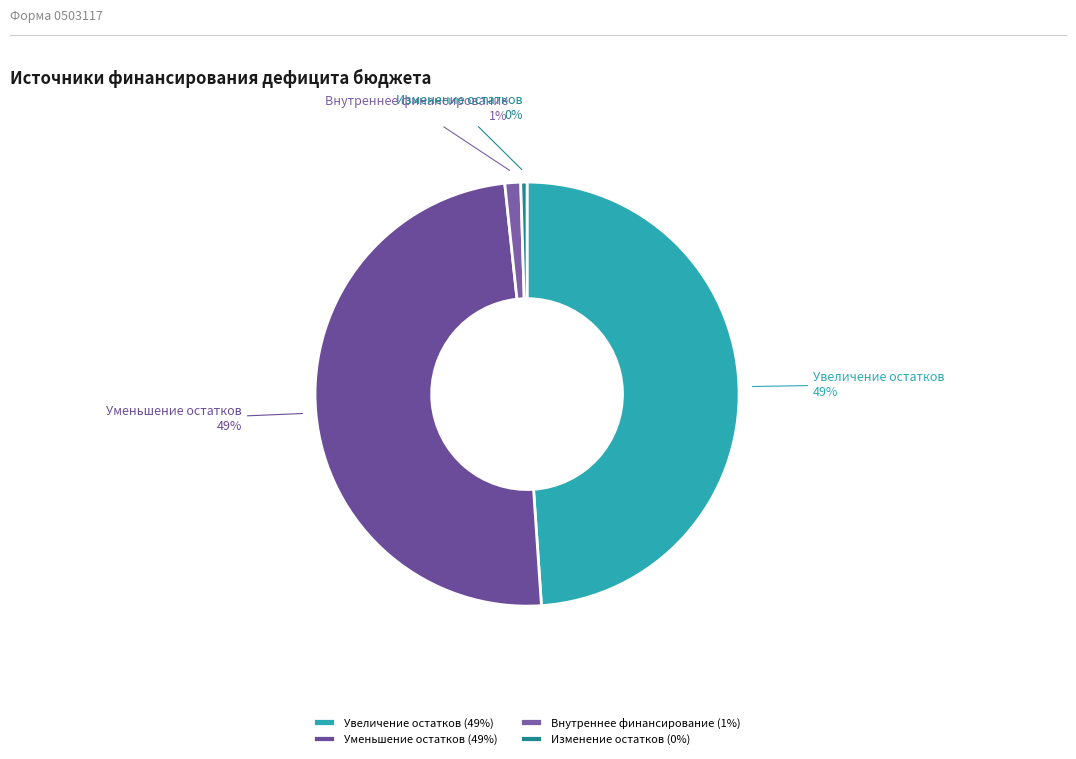

How many slices are in this pie chart?

4